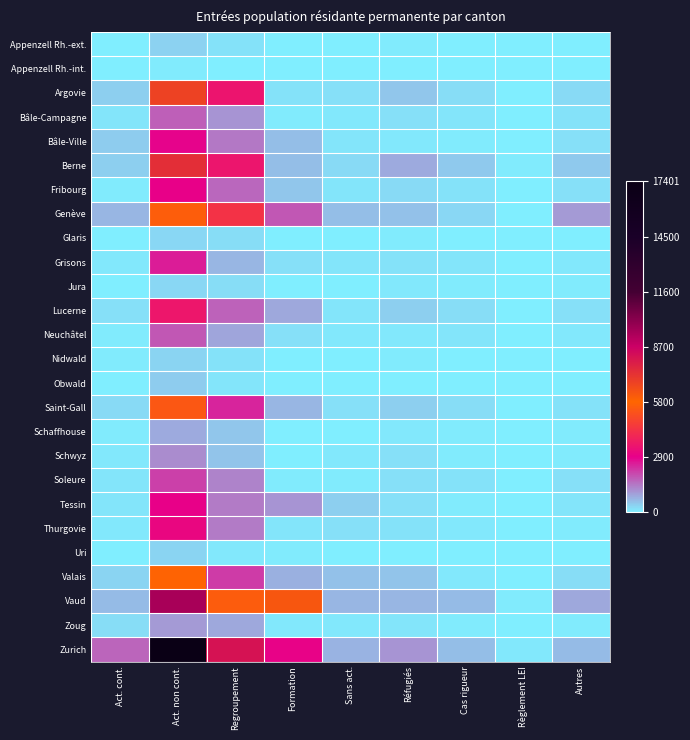

How many categories are shown in the chart?

9